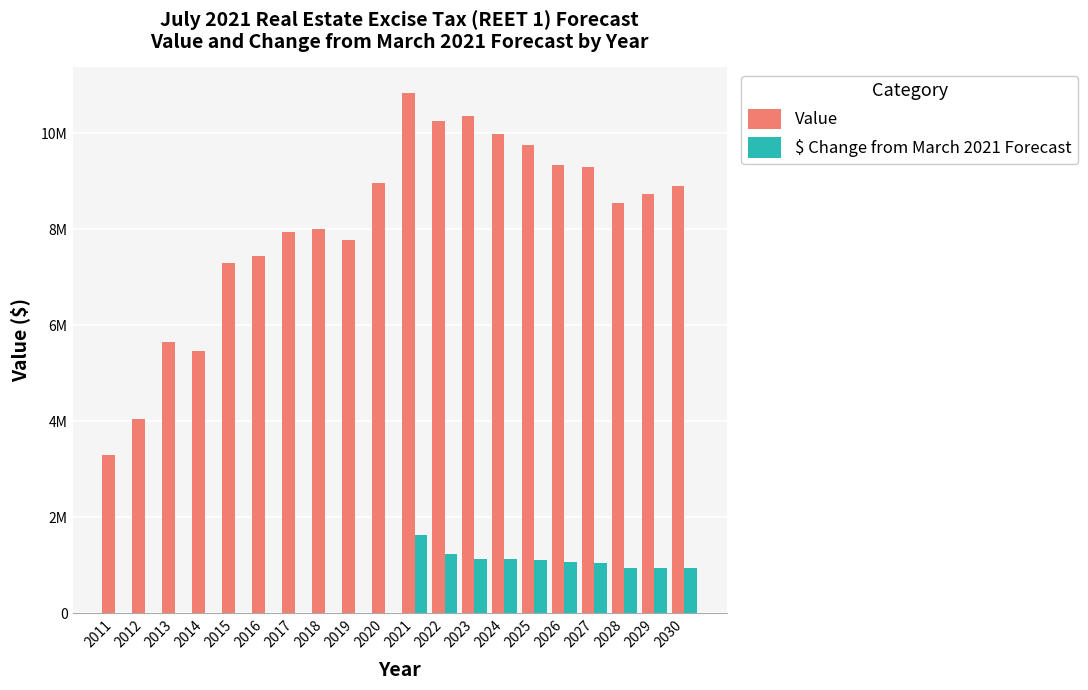

List the series in order of their peak value, lowest first.

$ Change from March 2021 Forecast, Value